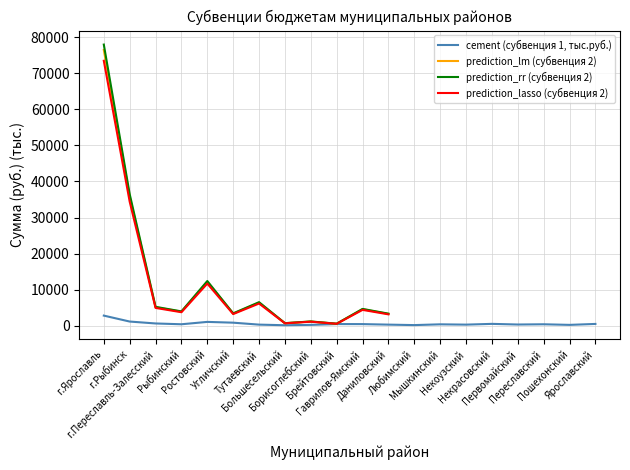

Which category has the highest value across all series?

г.Ярославль